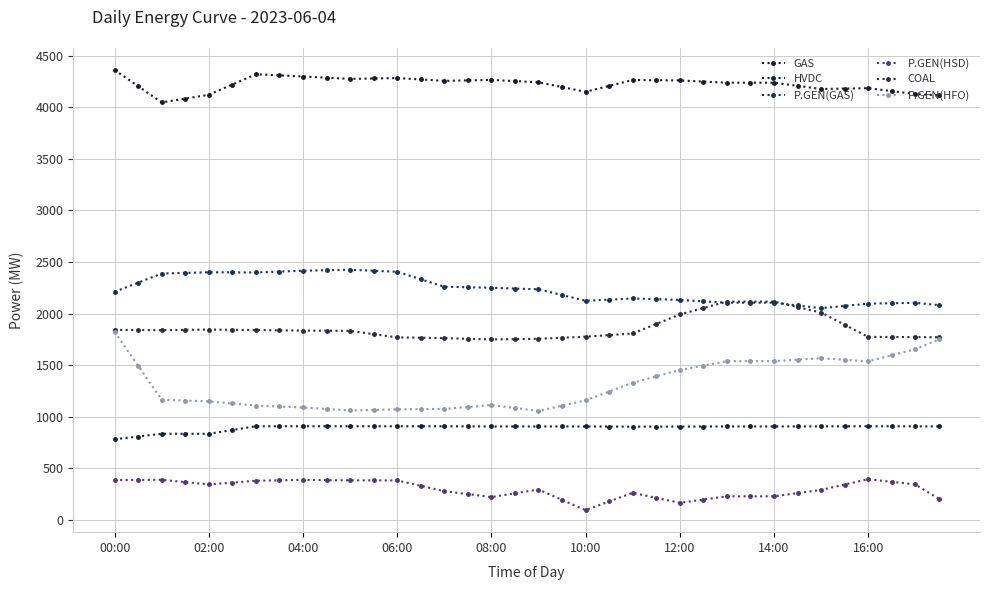

How many lines are shown in the chart?

6